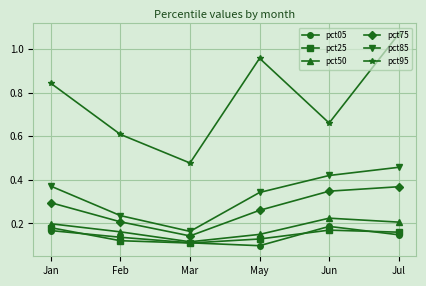

What is the total value across all series at Jul?

2.4